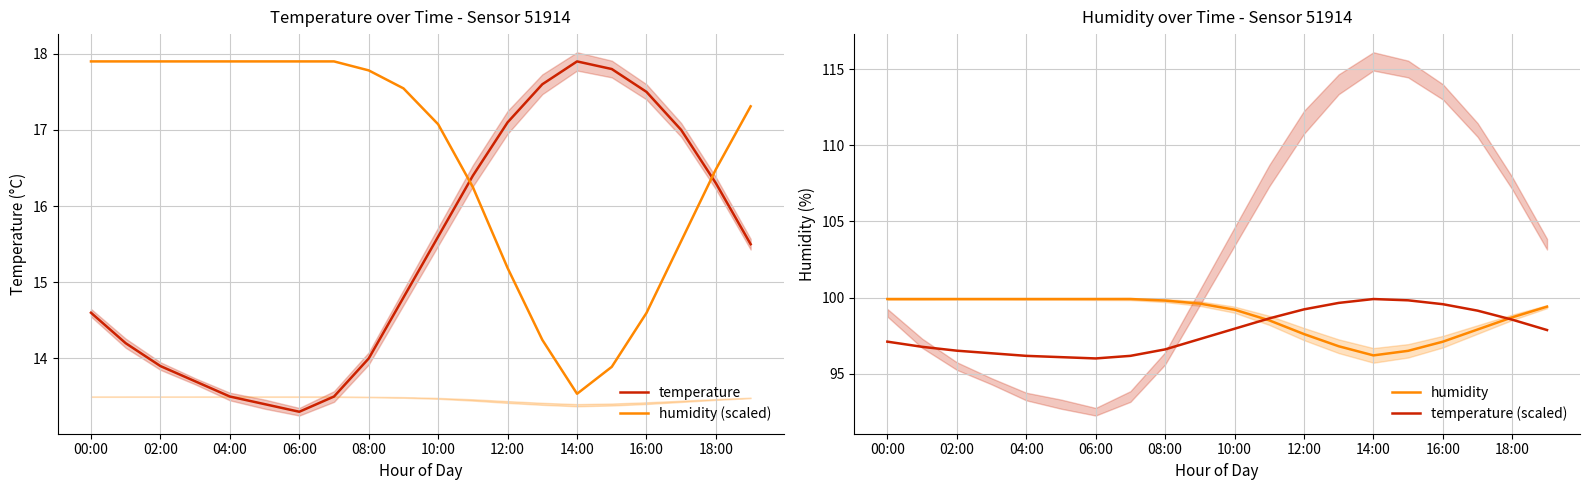

True or false: temperature has a value of 6.1 at 10:00.

False